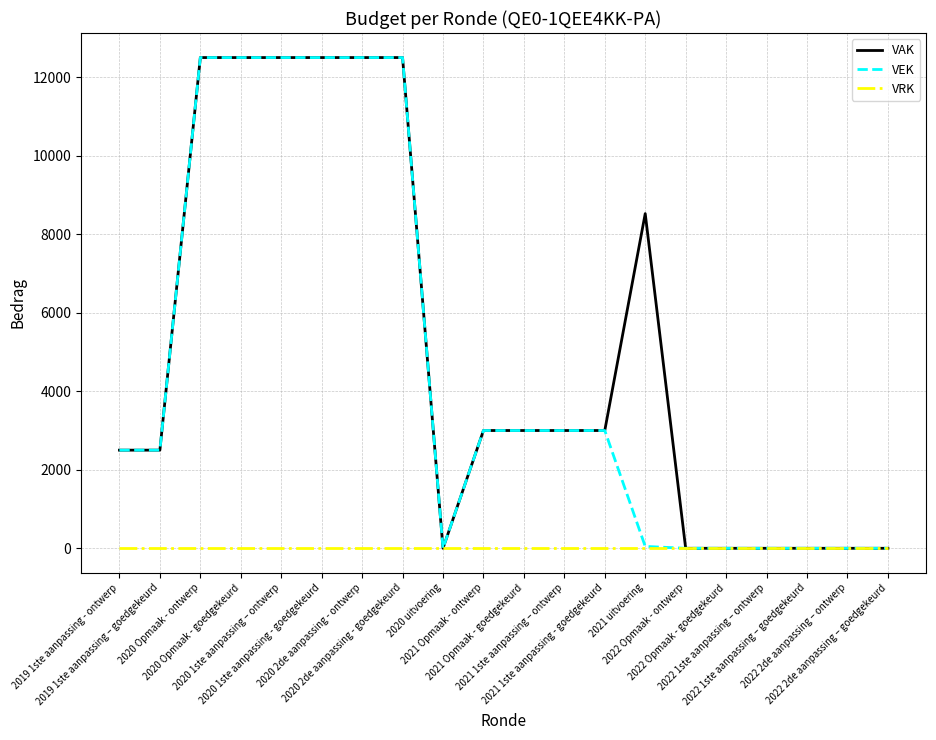

Is this an area chart (filled region under the line)?

No